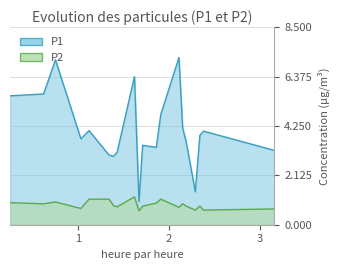

How many lines are shown in the chart?

2